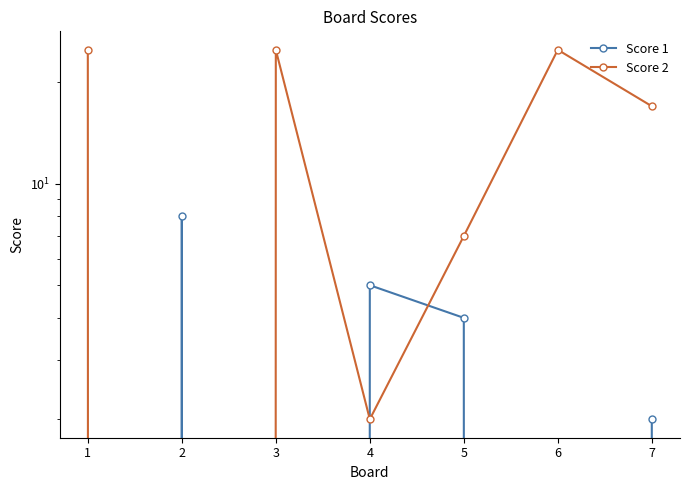

How many positive values does the Score 1 series have?

4